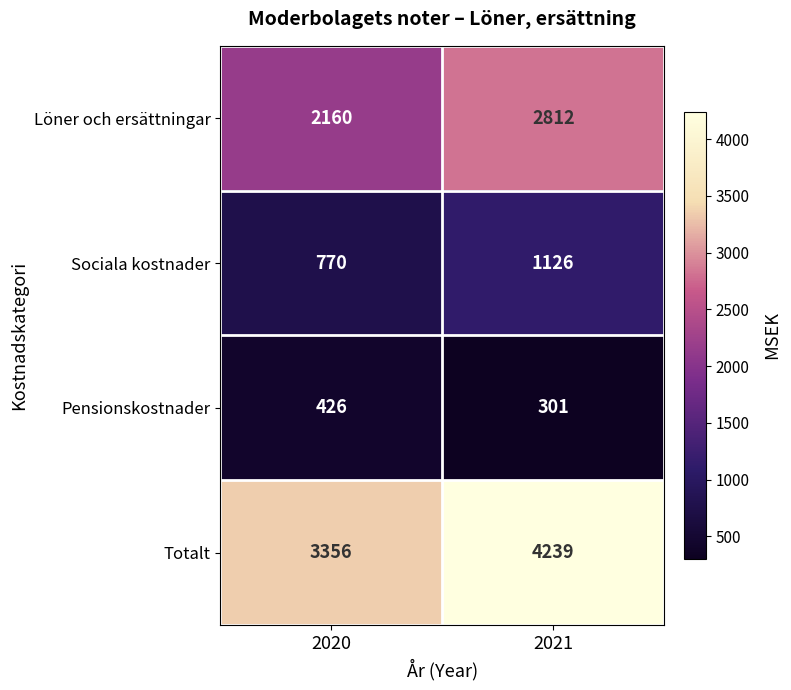

Which series has the widest spread of values?

Totalt